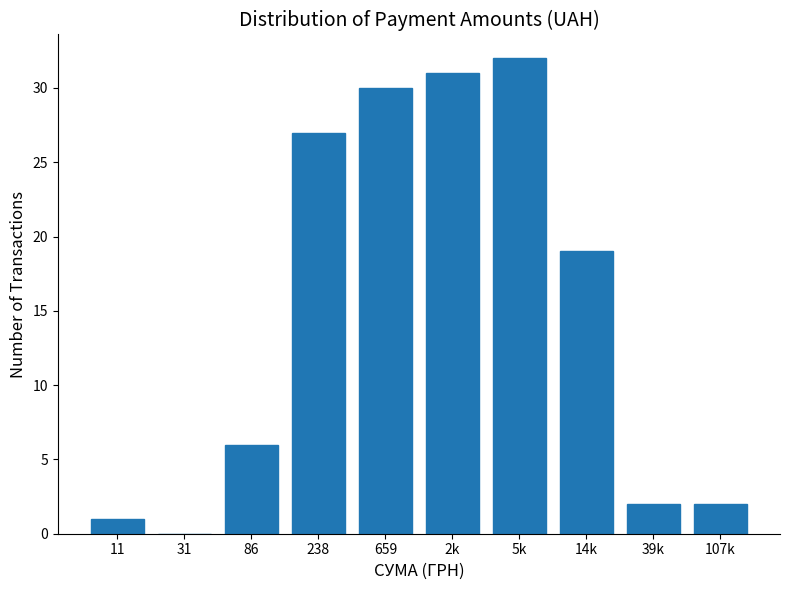

Reading left to right, what are all the values shown in this chart?

11=1	31=0	86=6	238=27	659=30	2k=31	5k=32	14k=19	39k=2	107k=2